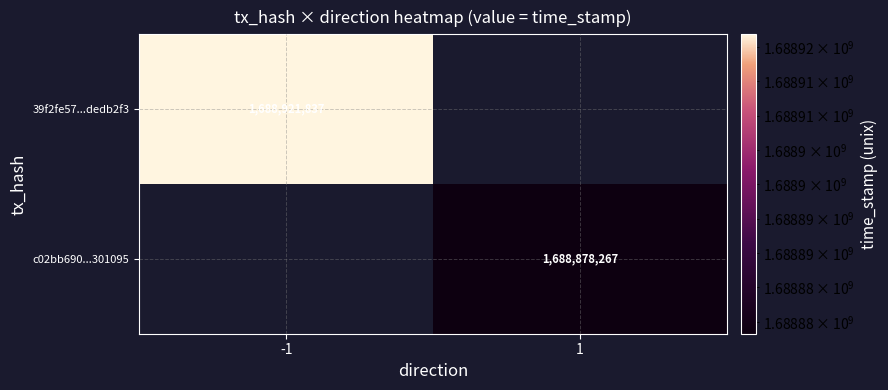

The value of 39f2fe57...dedb2f3 at -1 is 1688921837. True or false?

True